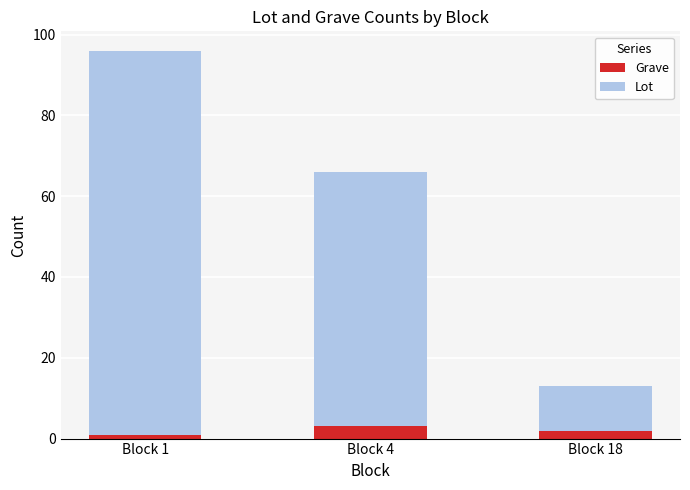

Reading right to left, list the values for the Grave series.

2	3	1